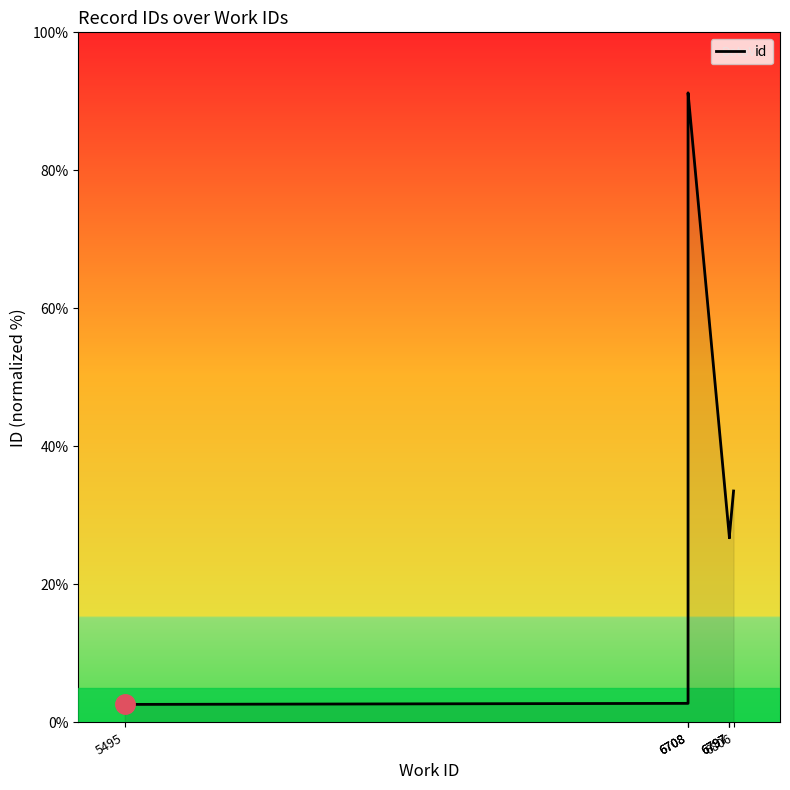

At which label is the value closest to 46?

6806